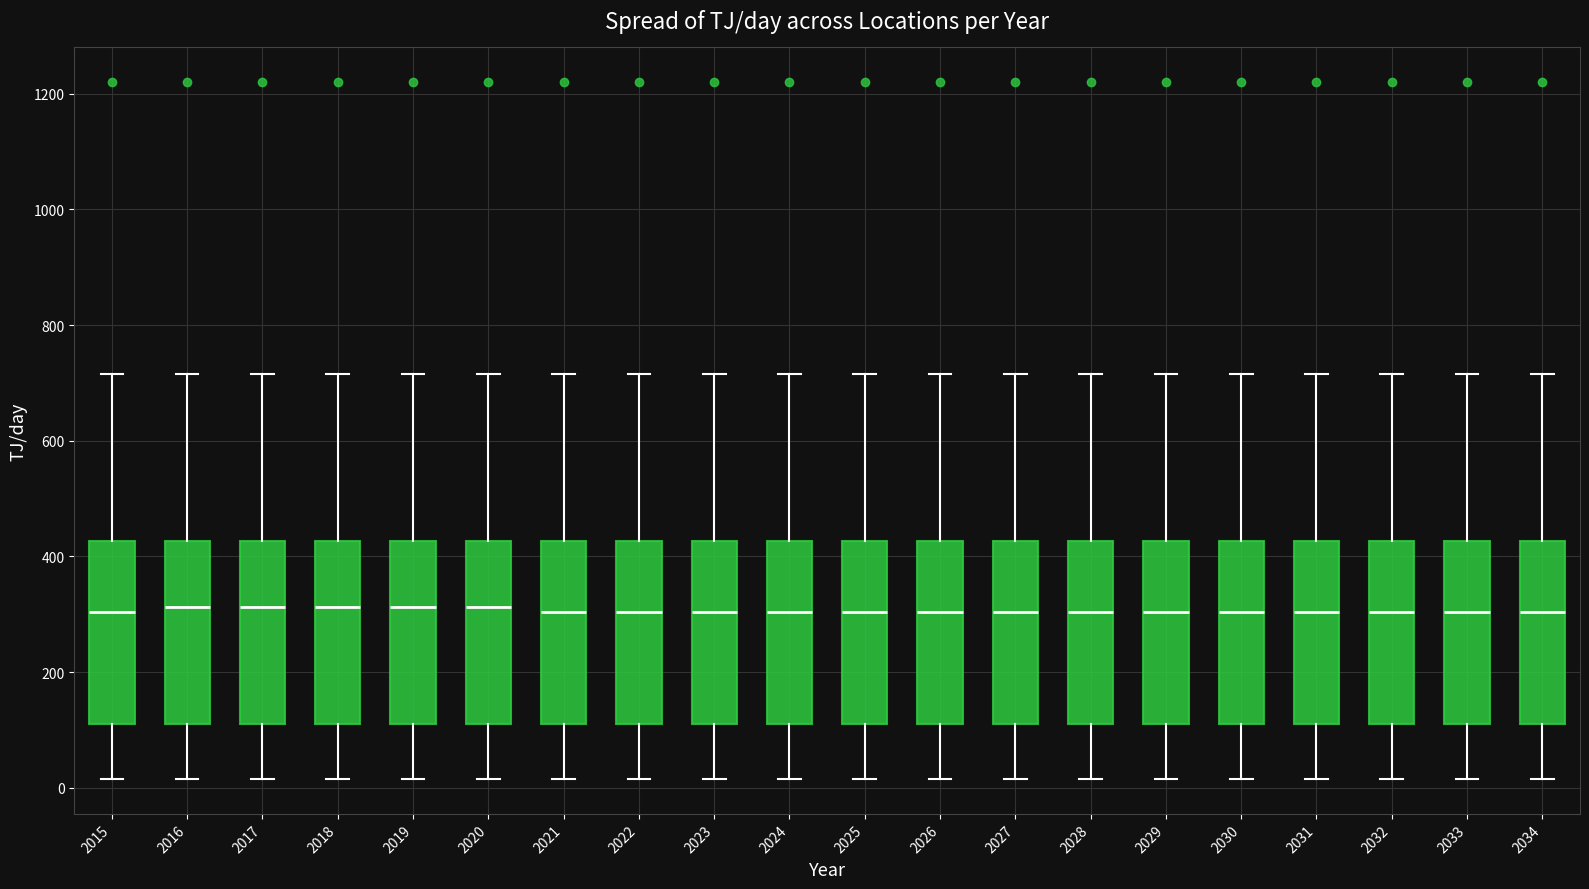

Reading left to right, read every box against the y-axis: the position of its median line, the range the box covers, and the ends of its whiskers. The values are not printed on the chart, so give them approximately, as read against the axis.

2015: median 300, box 100 to 420, whiskers 20 to 720
2016: median 320, box 100 to 420, whiskers 20 to 720
2017: median 320, box 100 to 420, whiskers 20 to 720
2018: median 320, box 100 to 420, whiskers 20 to 720
2019: median 320, box 100 to 420, whiskers 20 to 720
2020: median 320, box 100 to 420, whiskers 20 to 720
2021: median 300, box 100 to 420, whiskers 20 to 720
2022: median 300, box 100 to 420, whiskers 20 to 720
2023: median 300, box 100 to 420, whiskers 20 to 720
2024: median 300, box 100 to 420, whiskers 20 to 720
2025: median 300, box 100 to 420, whiskers 20 to 720
2026: median 300, box 100 to 420, whiskers 20 to 720
2027: median 300, box 100 to 420, whiskers 20 to 720
2028: median 300, box 100 to 420, whiskers 20 to 720
2029: median 300, box 100 to 420, whiskers 20 to 720
2030: median 300, box 100 to 420, whiskers 20 to 720
2031: median 300, box 100 to 420, whiskers 20 to 720
2032: median 300, box 100 to 420, whiskers 20 to 720
2033: median 300, box 100 to 420, whiskers 20 to 720
2034: median 300, box 100 to 420, whiskers 20 to 720